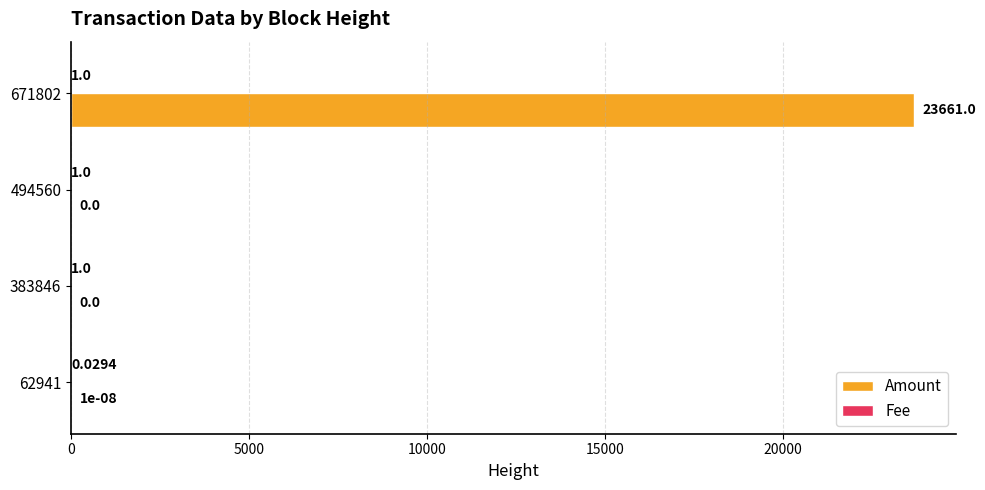

What is the greatest value displayed?

23661.0